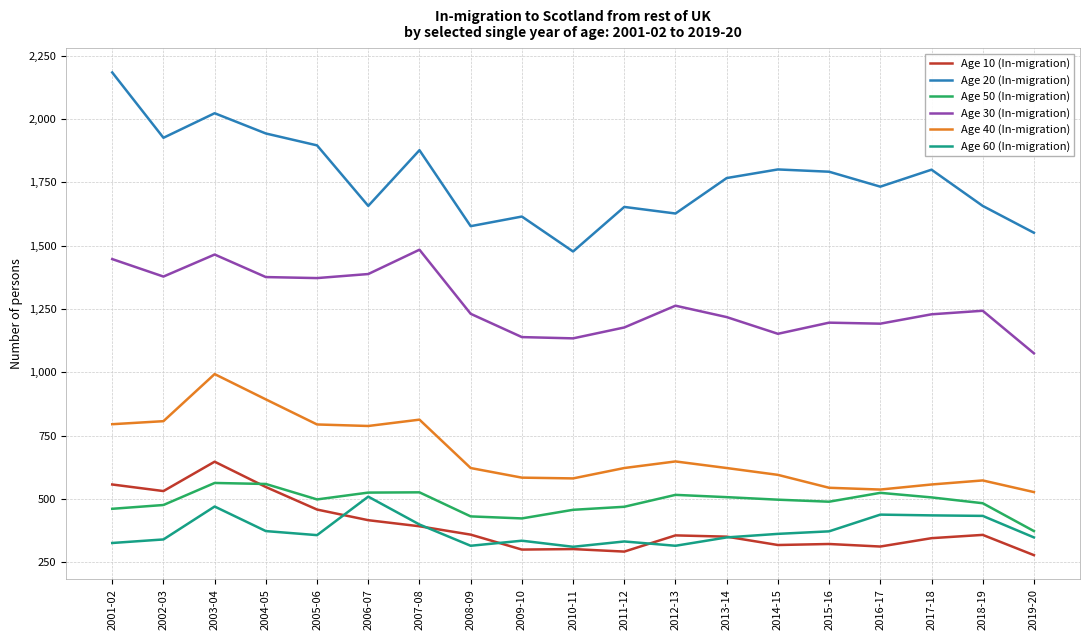

True or false: Age 50 (In-migration) has a value of 526 at 2007-08.

True